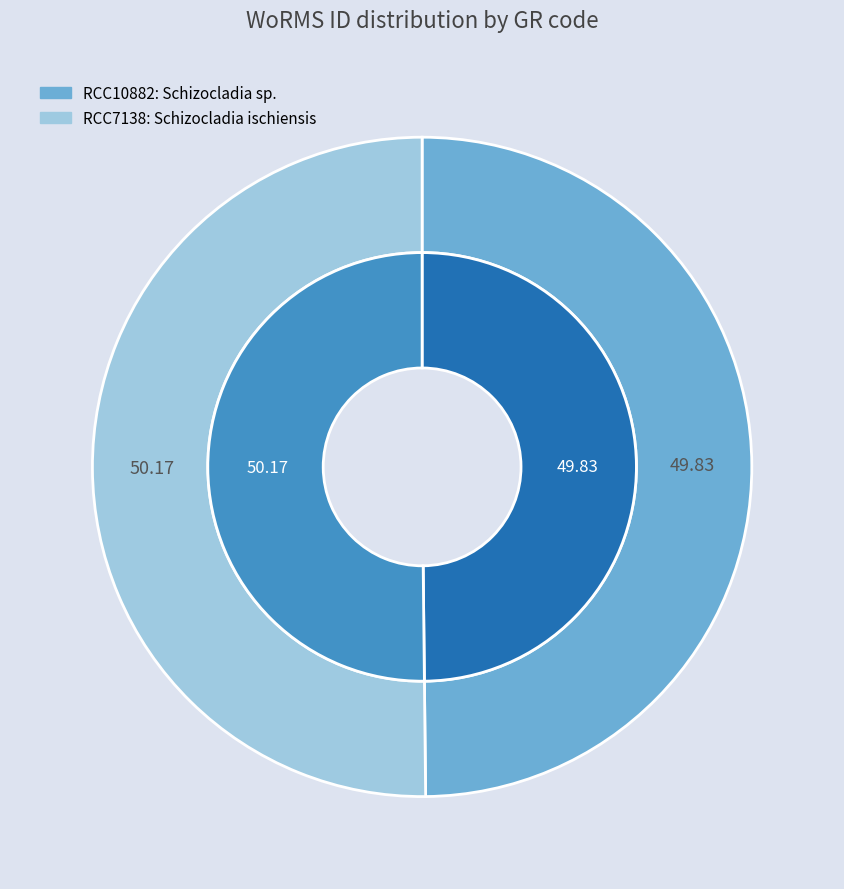

Rank the categories by value from lowest to highest.

RCC10882, RCC7138